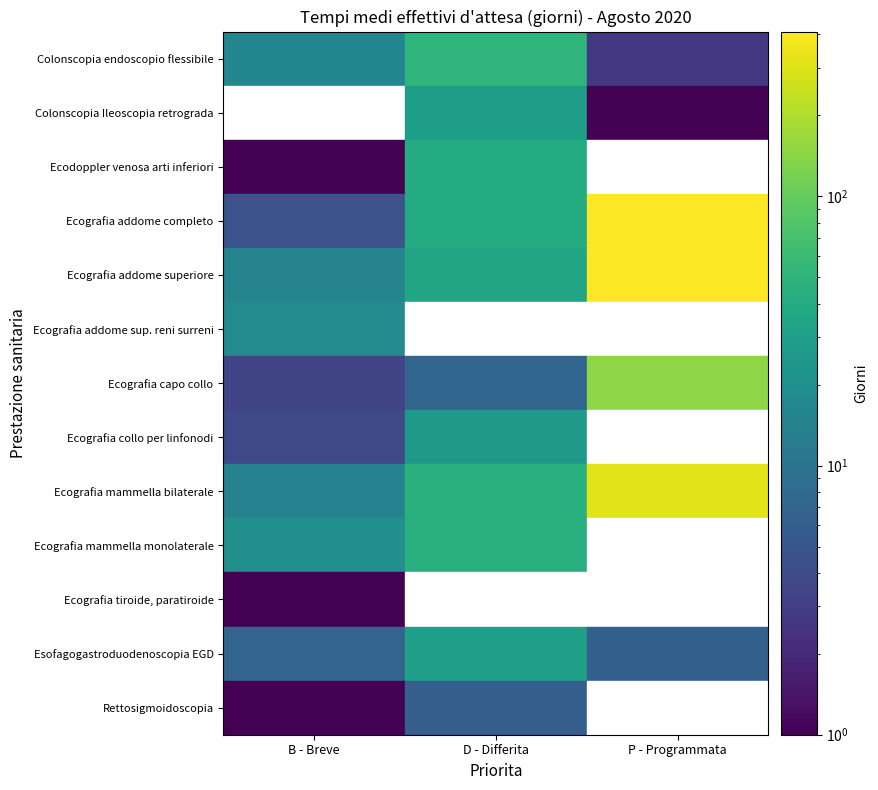

Between P - Programmata and D - Differita, which is larger?

D - Differita